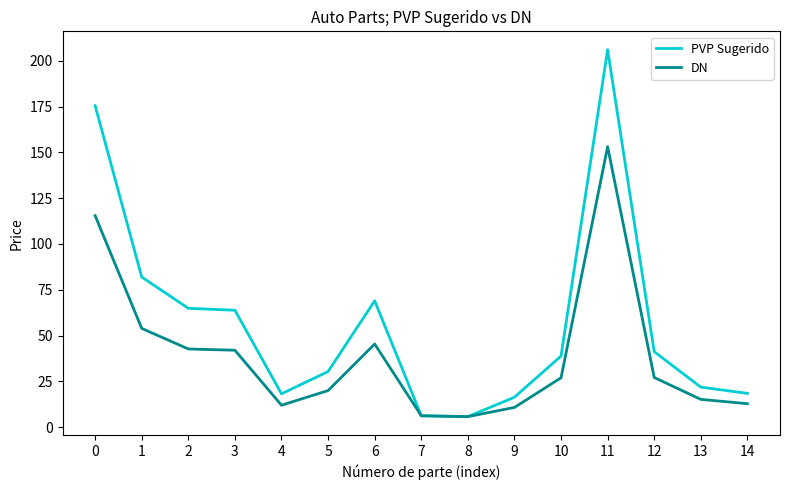

Rank the series by their maximum value, from highest to lowest.

PVP Sugerido, DN